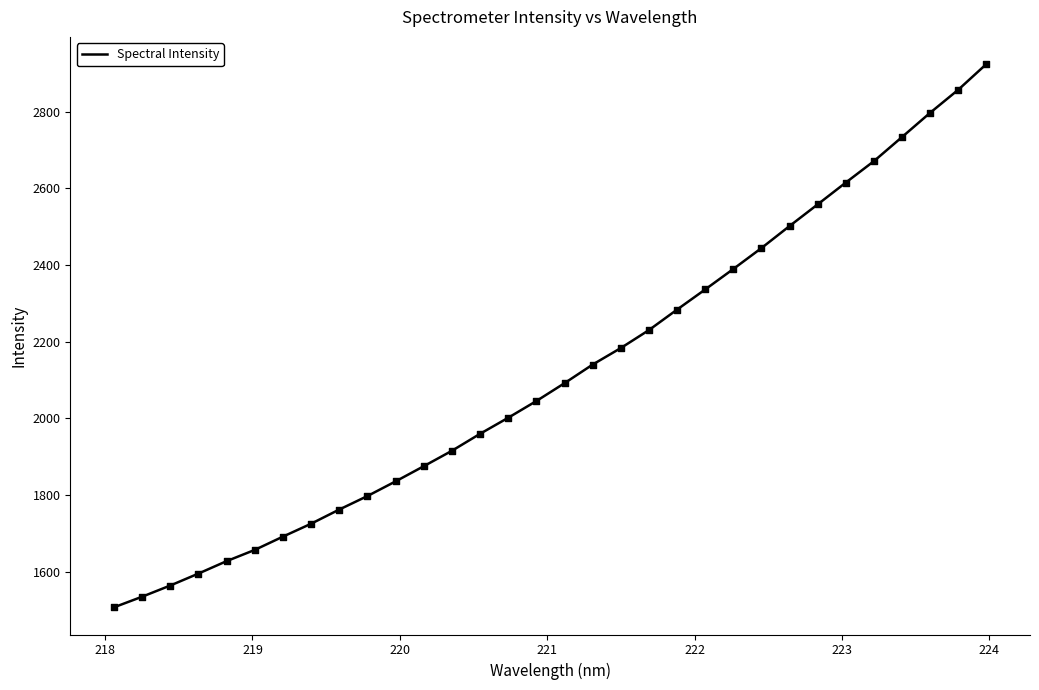

What is the maximum value shown in the chart?

2924.6